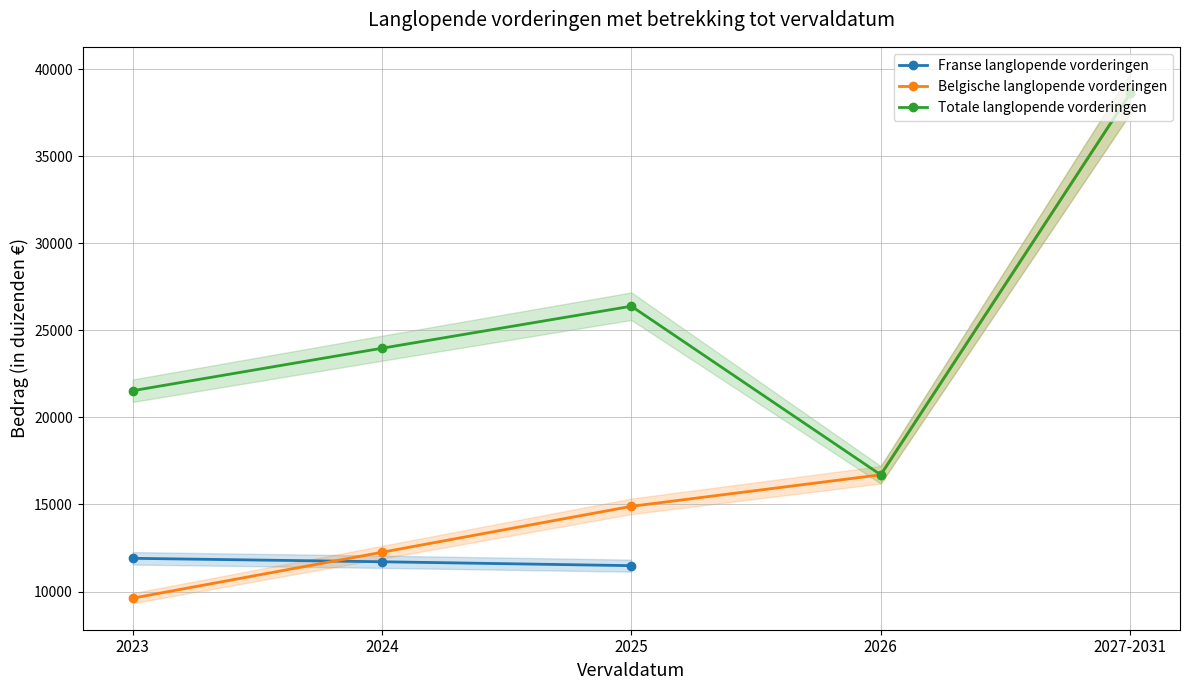

True or false: Totale langlopende vorderingen and Franse langlopende vorderingen intersect in this chart.

False